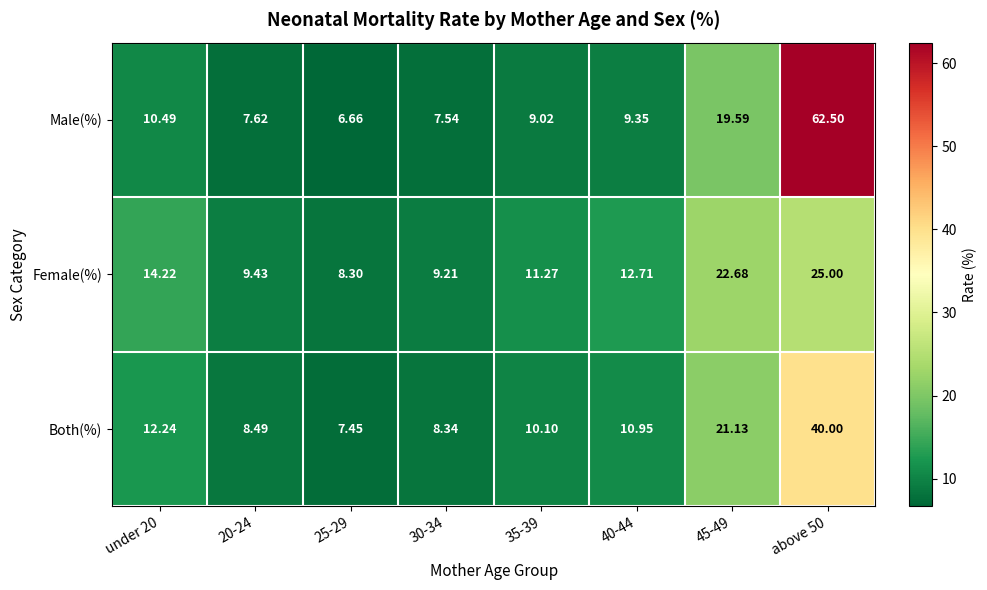

Between 20-24 and 35-39, which series saw the biggest shift?

Female(%)